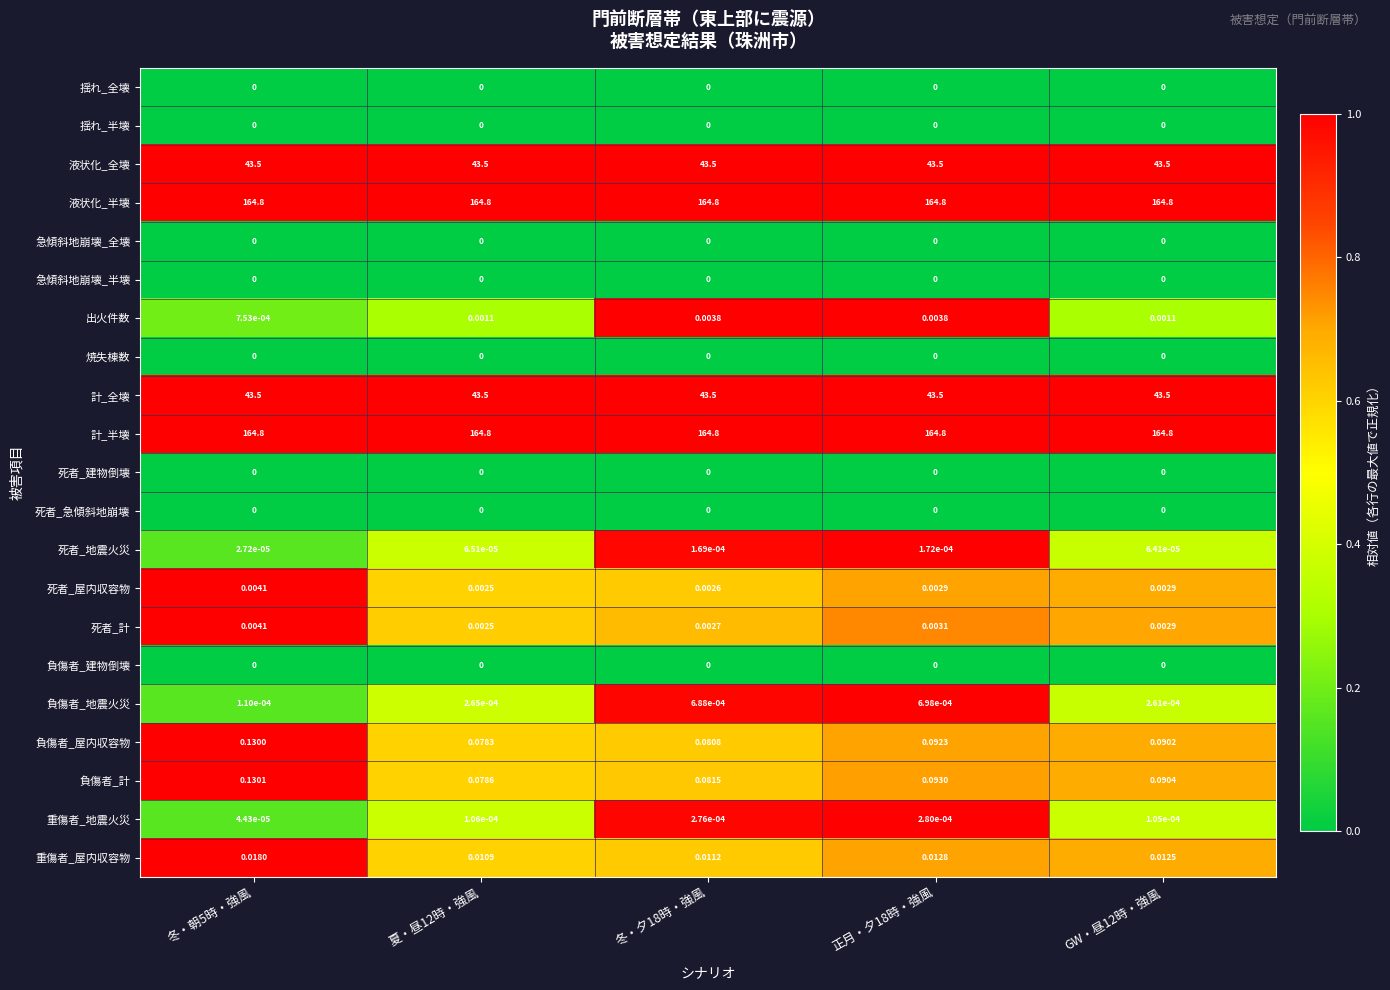

At how many categories does at least one series exceed 0?

5